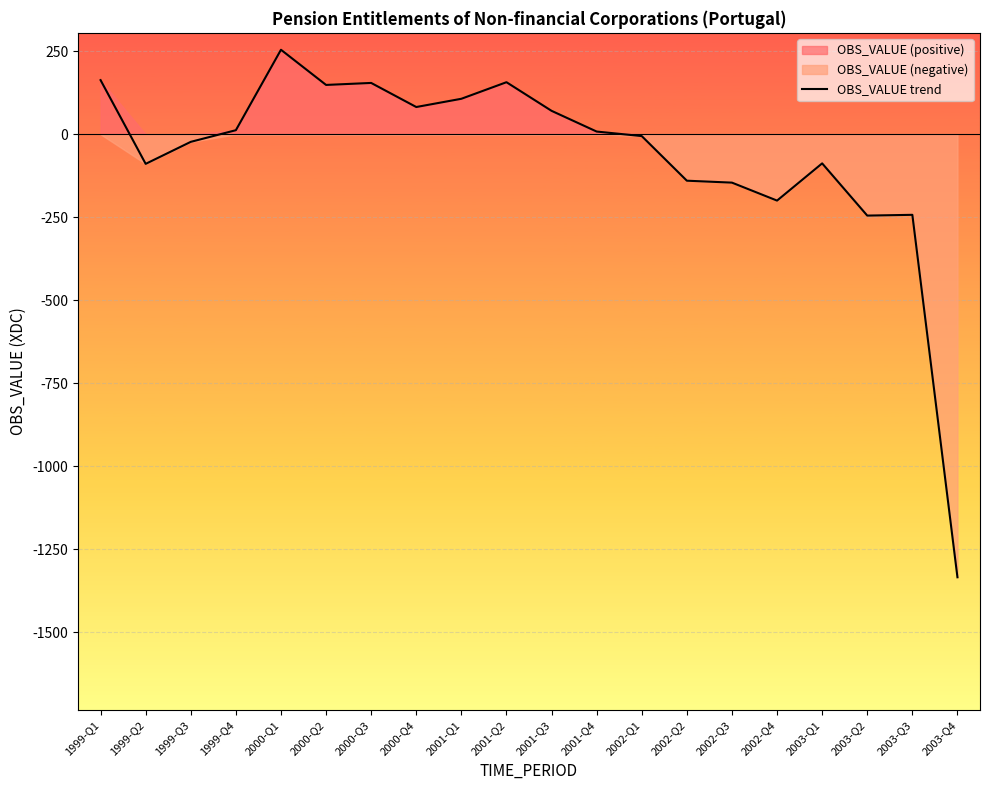

What position from the right is 2003-Q3?

2